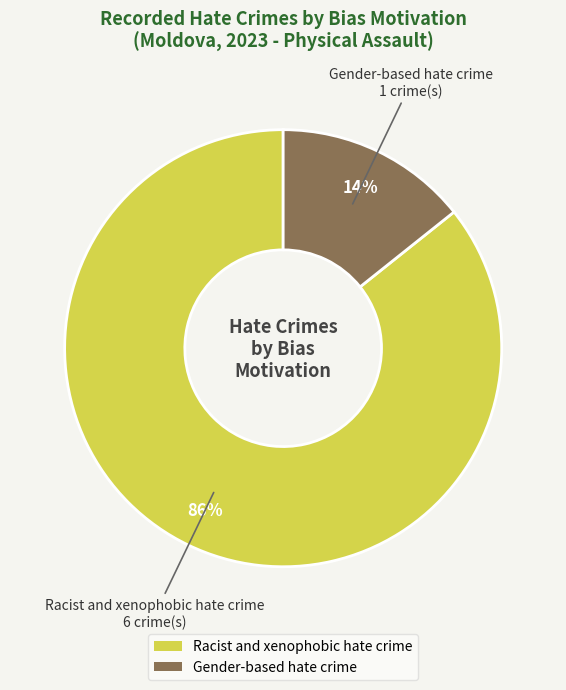

How many slices are in this pie chart?

2